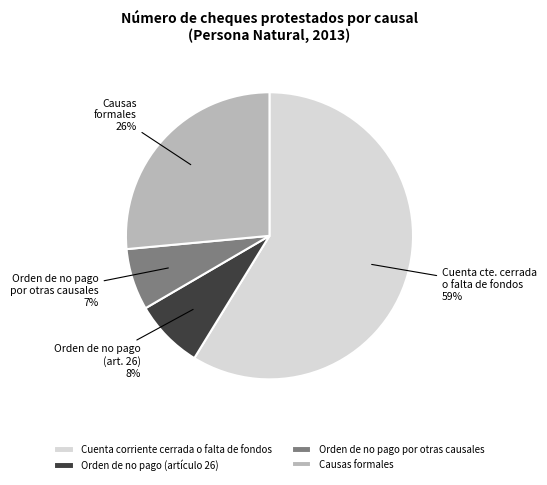

Which has a higher value, Cuenta corriente cerrada o falta de fondos or Causas formales?

Cuenta corriente cerrada o falta de fondos